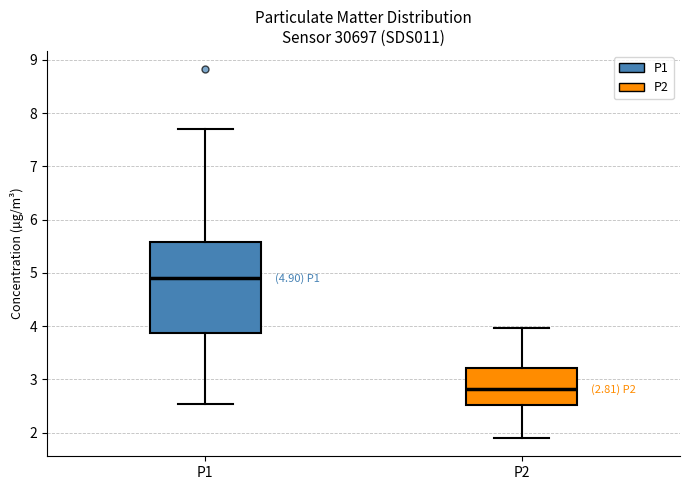

Which box's median line is the highest?

P1